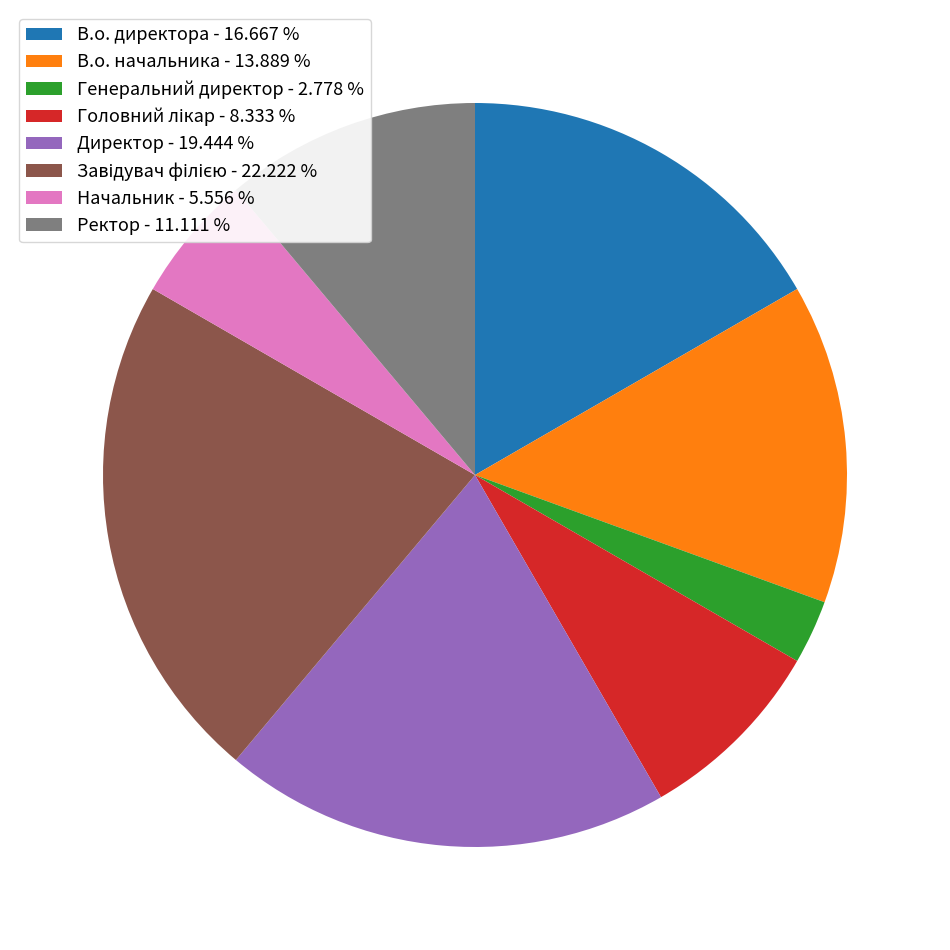

What is the ratio of the value at Ректор - 11.111 % to the value at В.о. начальника - 13.889 %?

0.8